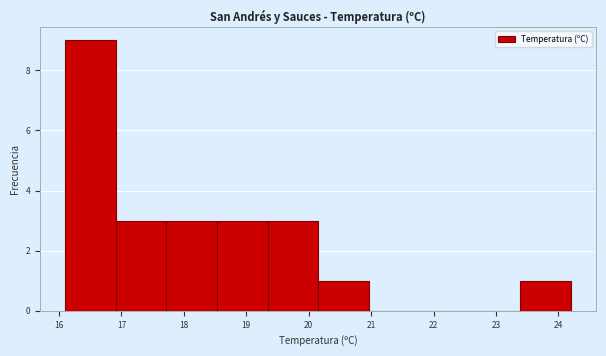

What is the height of the bar covering 16.10 to 16.91 on the x-axis? Neither the bar edges nor the heights are printed on the chart, so give them approximately, as read against the axes.

9